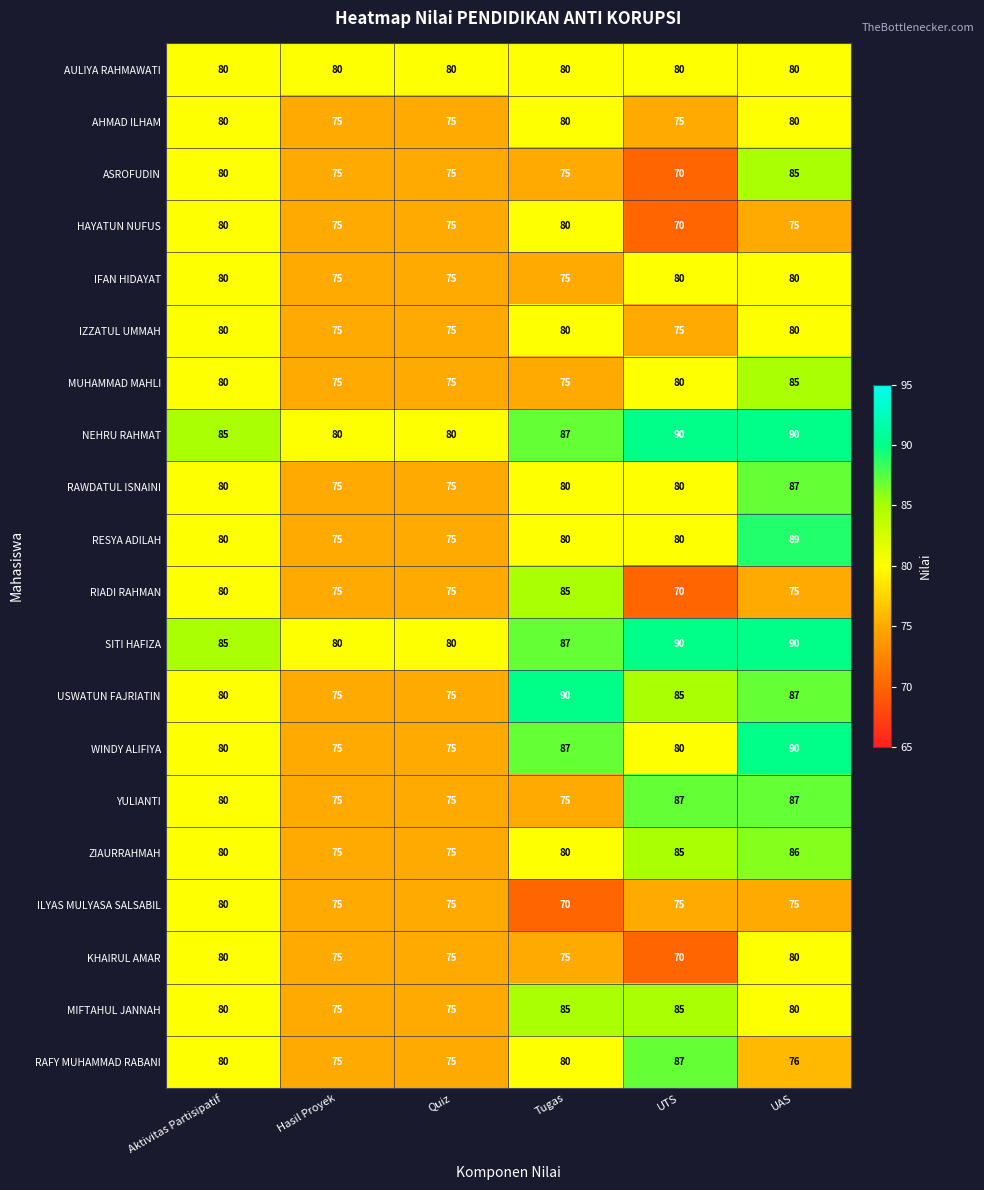

The value of USWATUN FAJRIATIN at Aktivitas Partisipatif is 80. True or false?

True